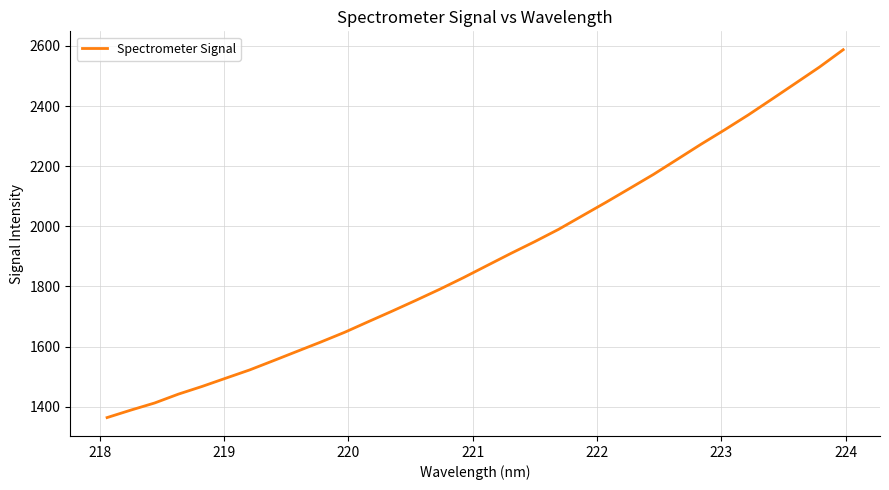

What is the average value?

1893.8